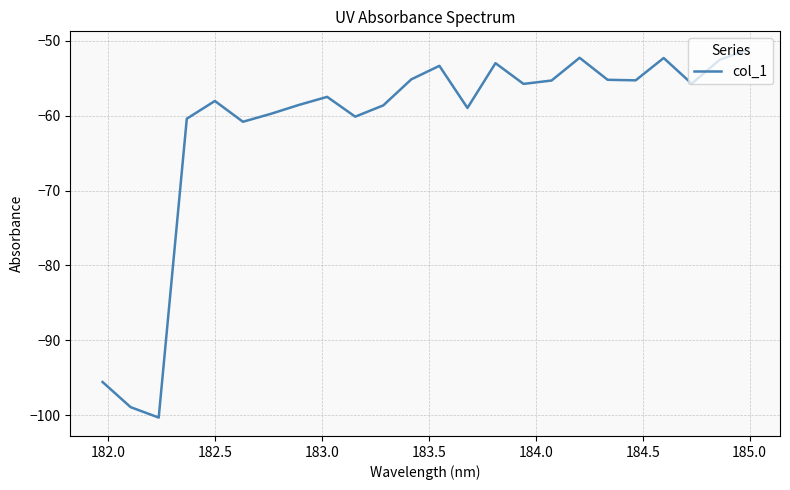

What is the greatest value displayed?

-51.2